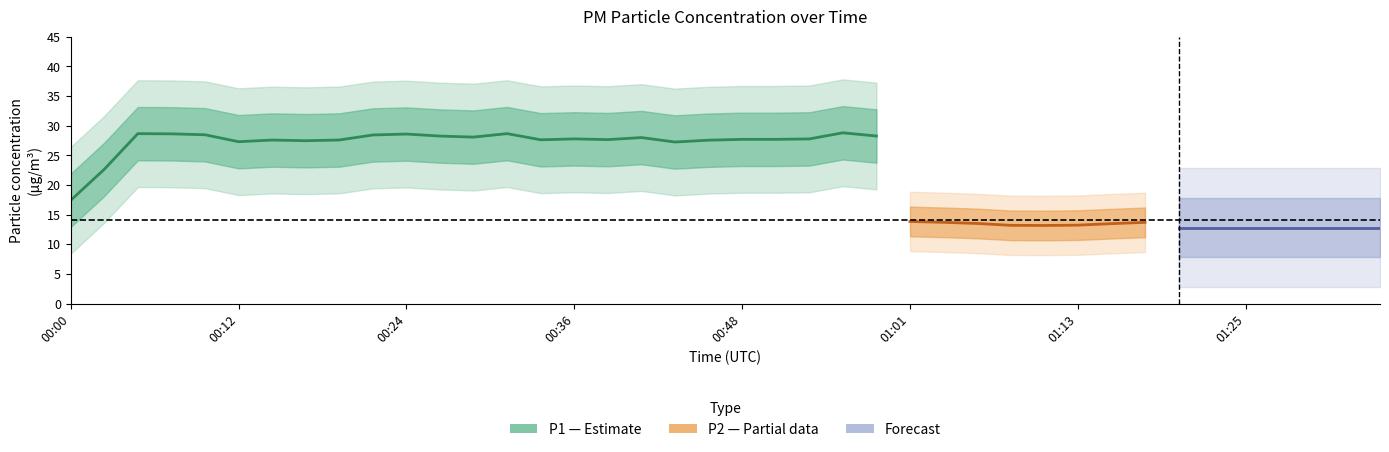

True or false: P2 and P1 cross at least once.

False